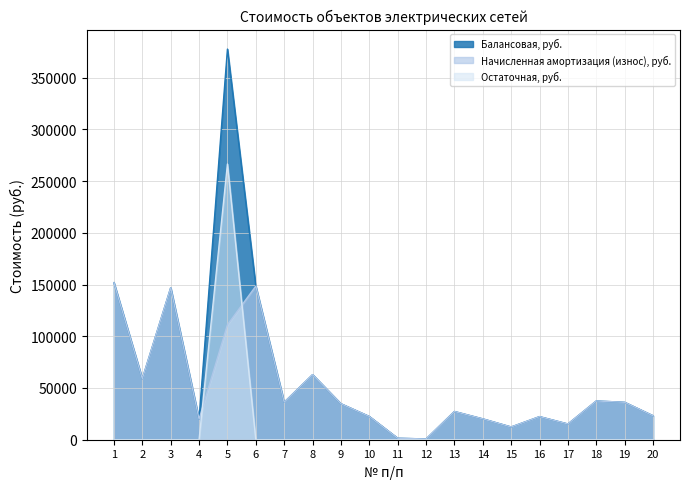

The value of Балансовая, руб. at 7 is 19255.5. True or false?

False